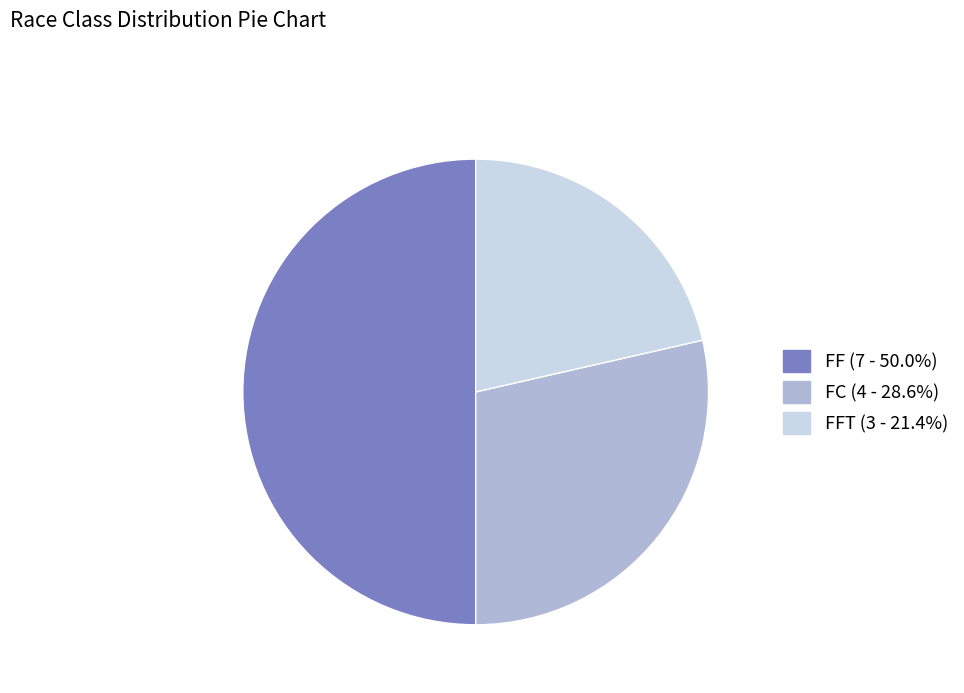

What is the ratio of the value at FFT (3 - 21.4%) to the value at FF (7 - 50.0%)?

0.4